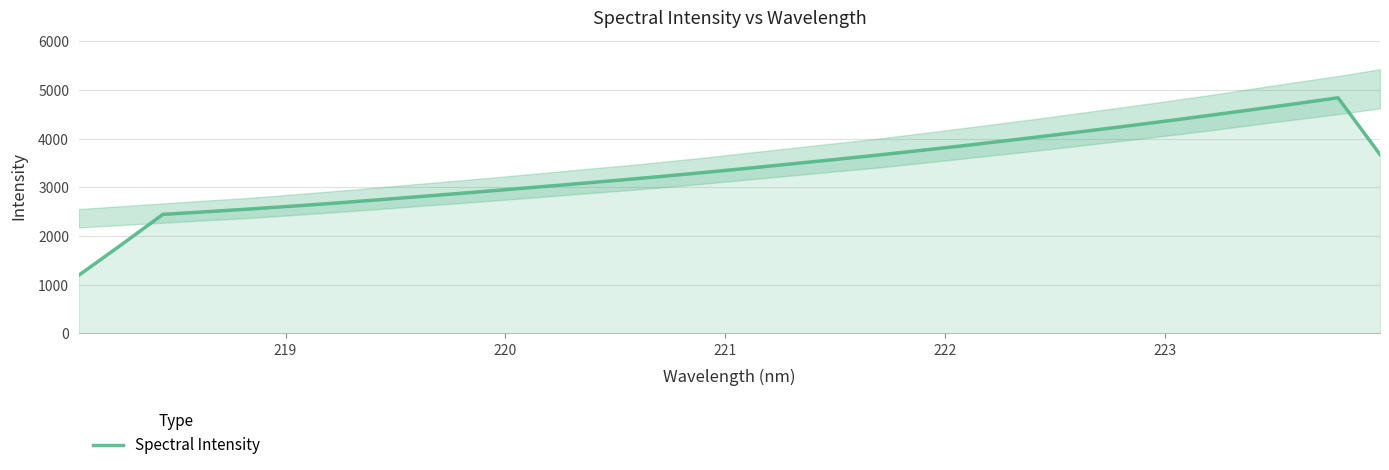

What is the minimum value for Spectral Intensity?

1196.2